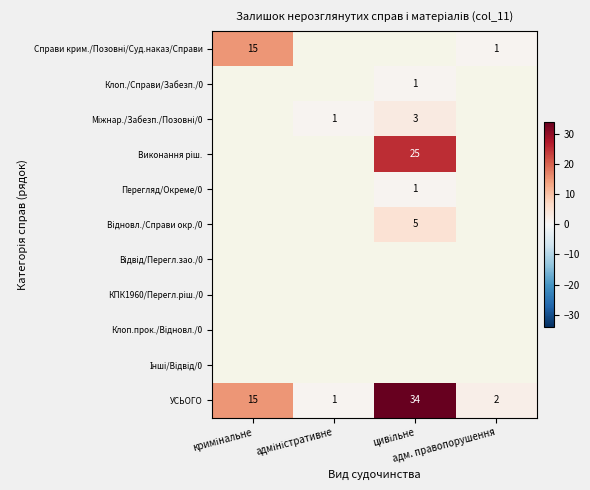

Which series changed the most between цивільне and адм. правопорушення?

УСЬОГО